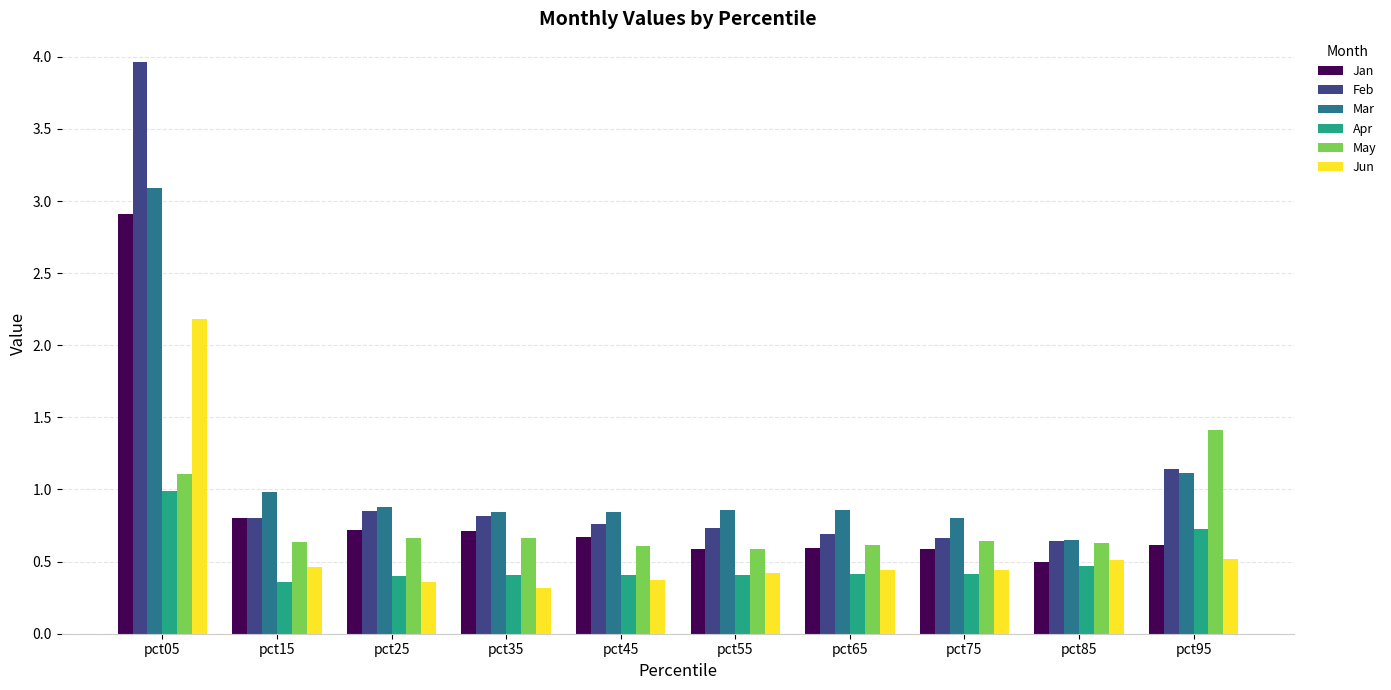

How many groups of bars are there?

10